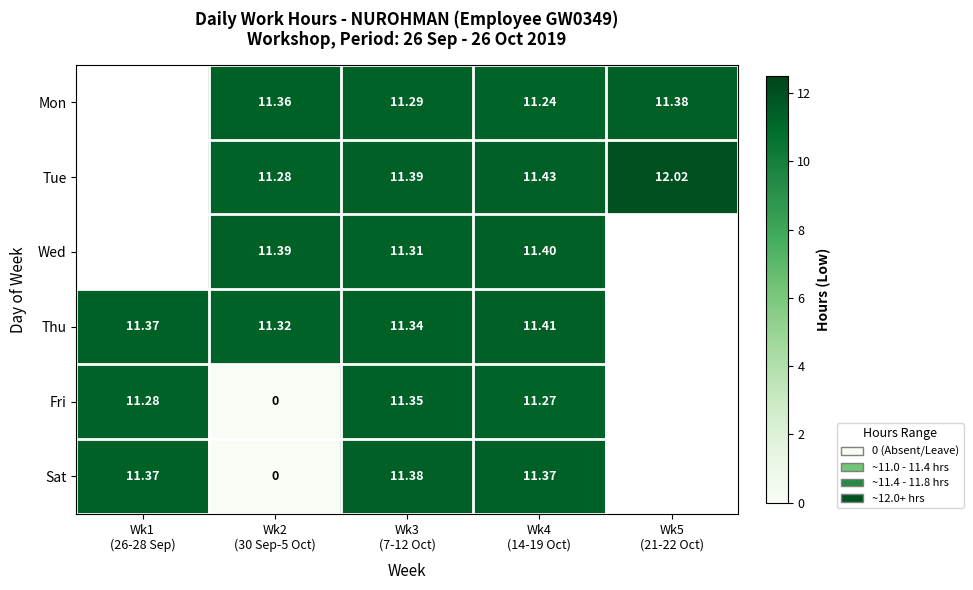

Which has a higher value, Wk2
(30 Sep-5 Oct) or Wk5
(21-22 Oct)?

Wk5
(21-22 Oct)